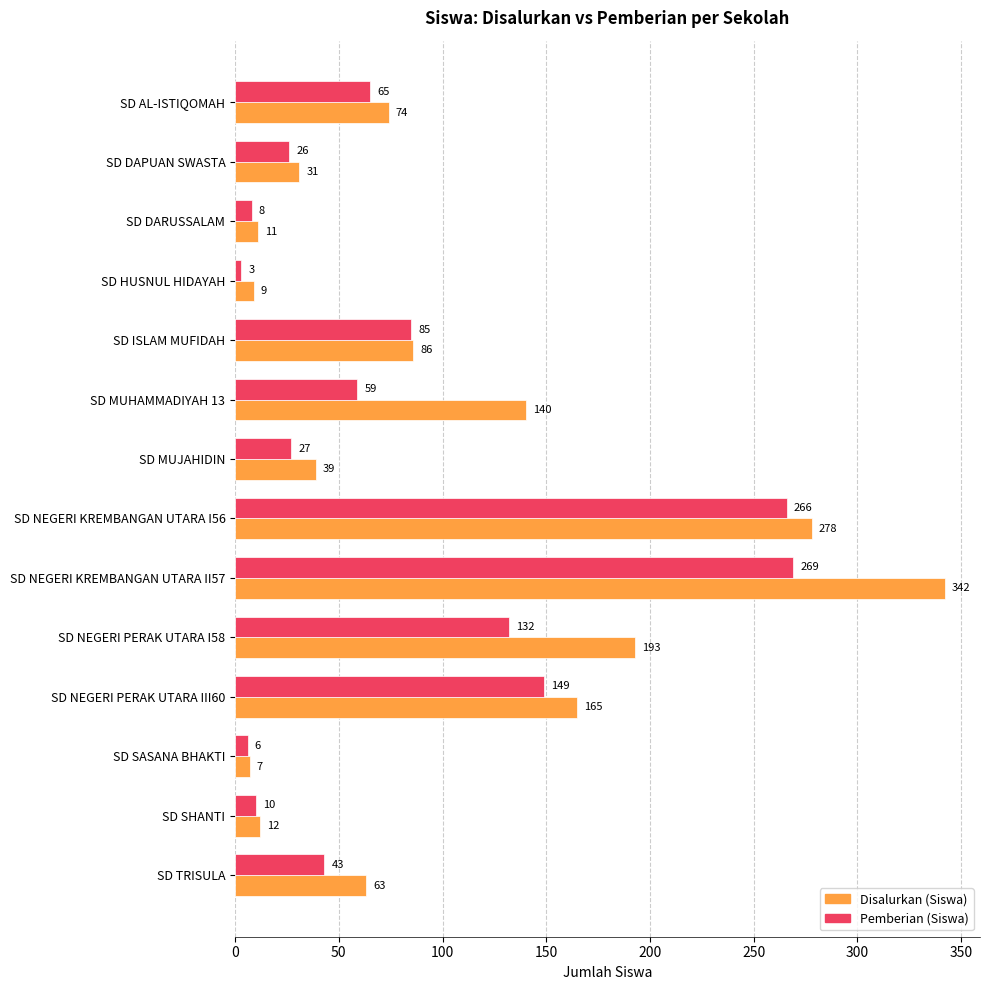

Count the number of data series in this chart.

2